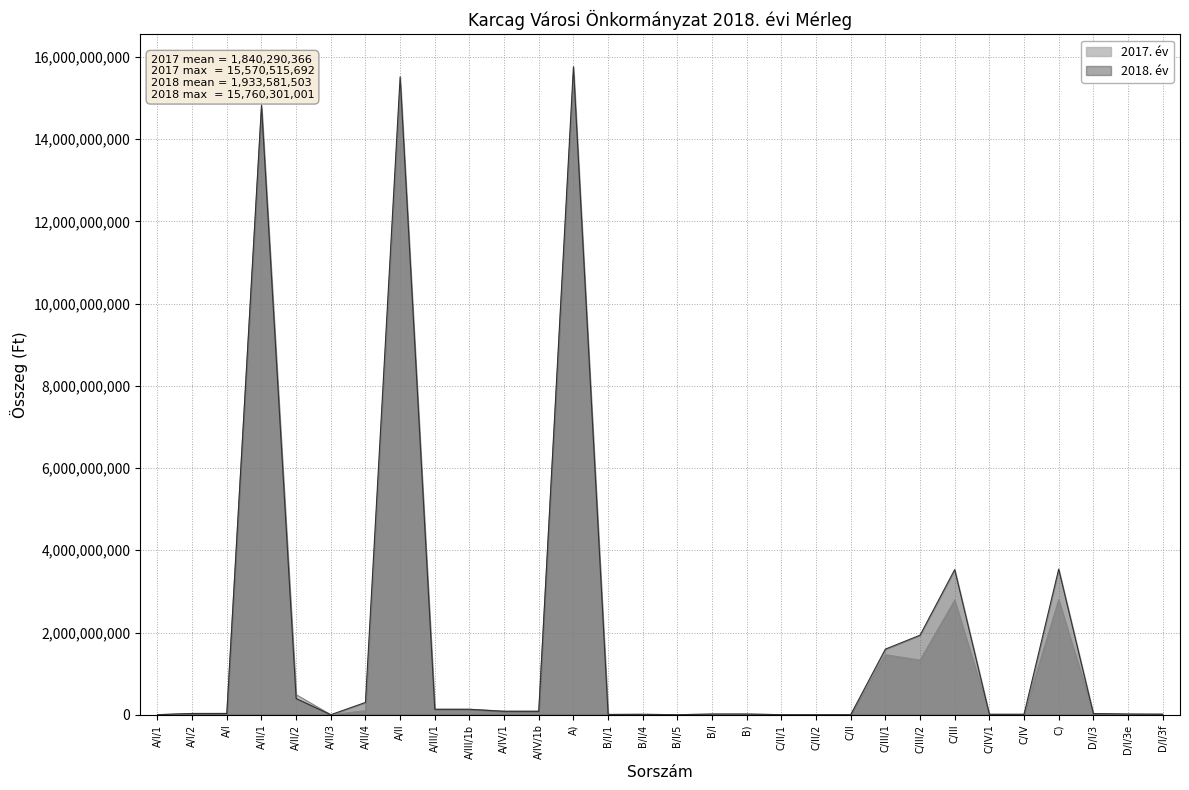

Is the value of 2018. év at C/III greater than the value of 2017. év at A/II/3?

Yes